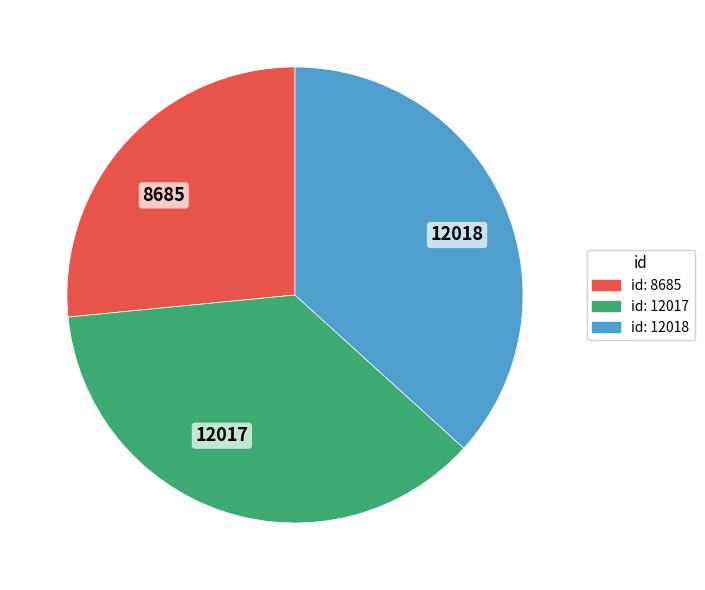

What is the ratio of the value at 8685 to the value at 12017?

0.7